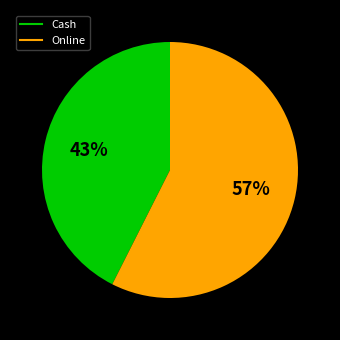

Which category has the smallest portion of the pie?

Cash